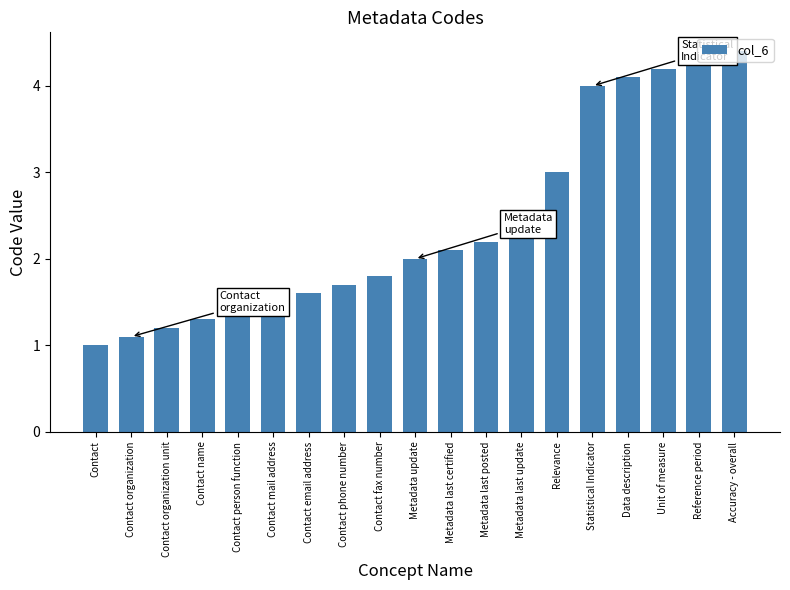

What is the difference between the maximum and minimum values?

3.4